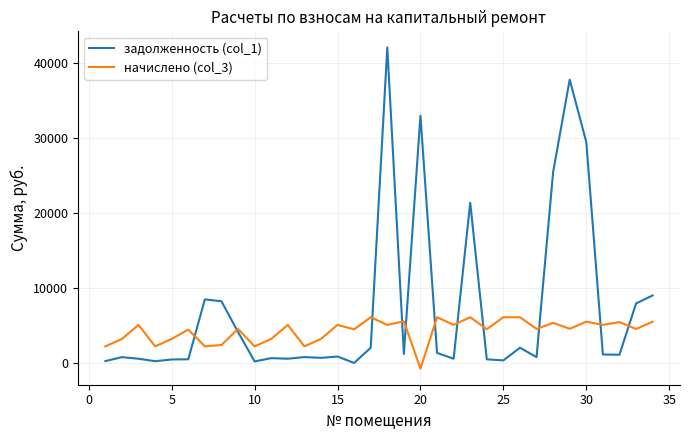

What is the highest value of the начислено (col_3) series?

6098.4